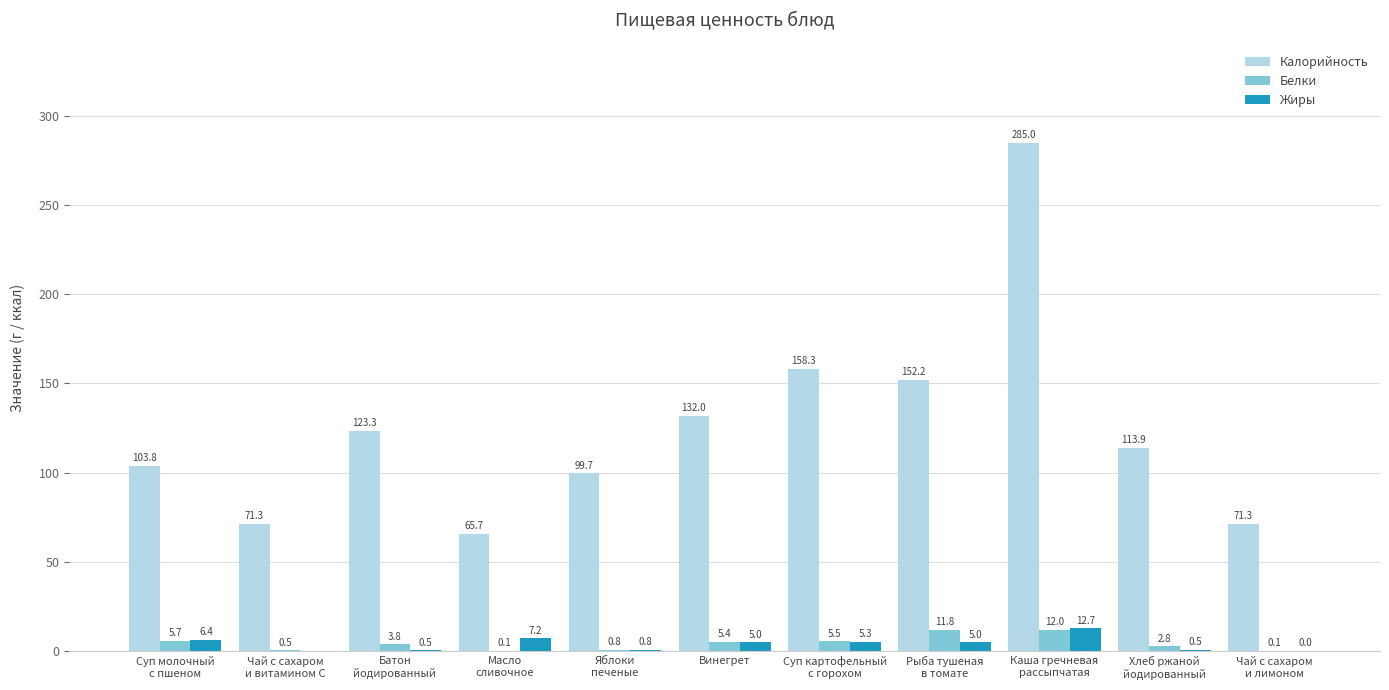

Which series has the largest total across all categories?

Калорийность